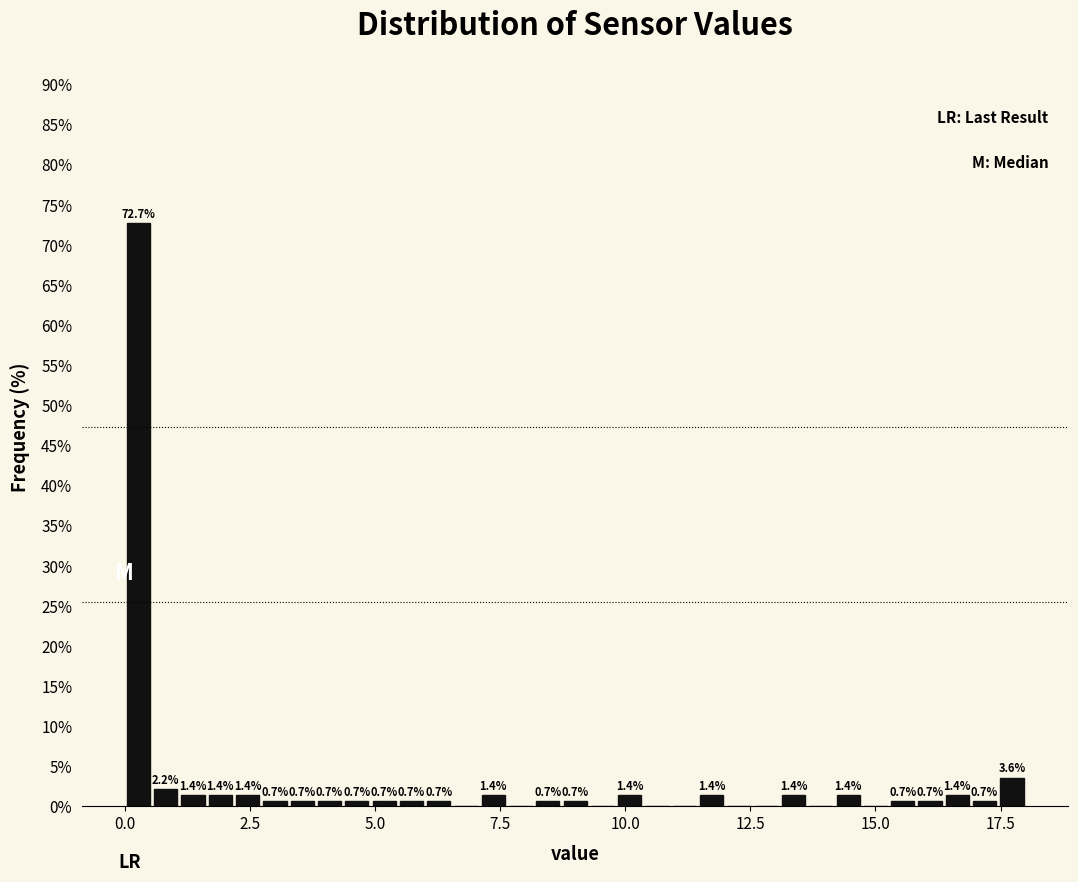

Around what value on the x-axis is the tallest bar? Give the approximate position of its centre, as read against the axis.

0.5